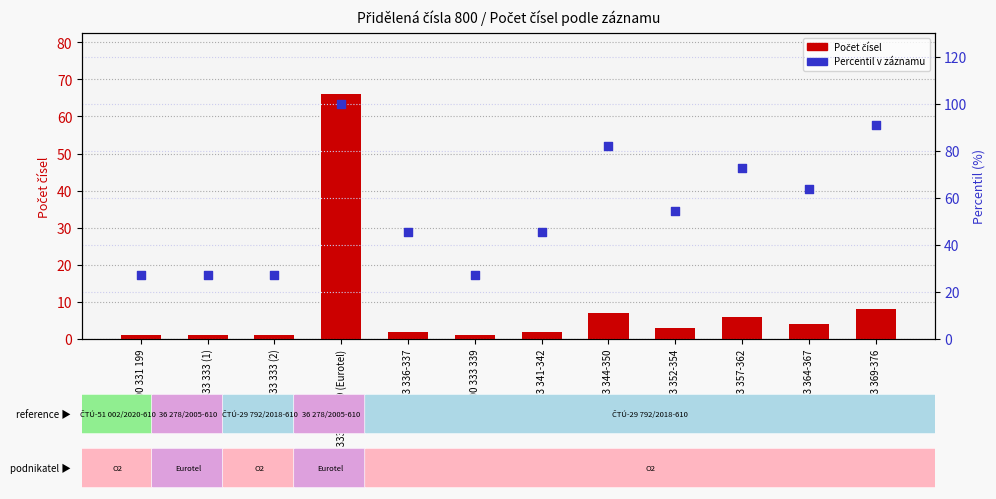

What are all the series names shown in the legend?

Počet čísel, Percentil v záznamu